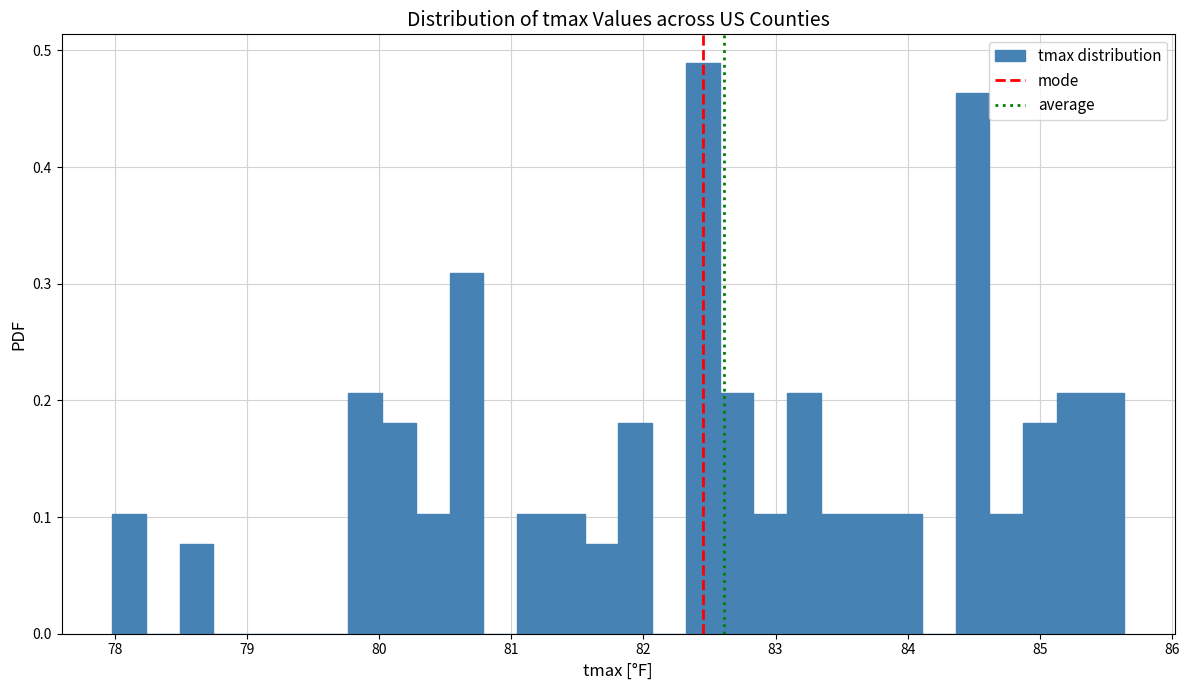

Around what value on the x-axis is the tallest bar? Give the approximate position of its centre, as read against the axis.

82.4